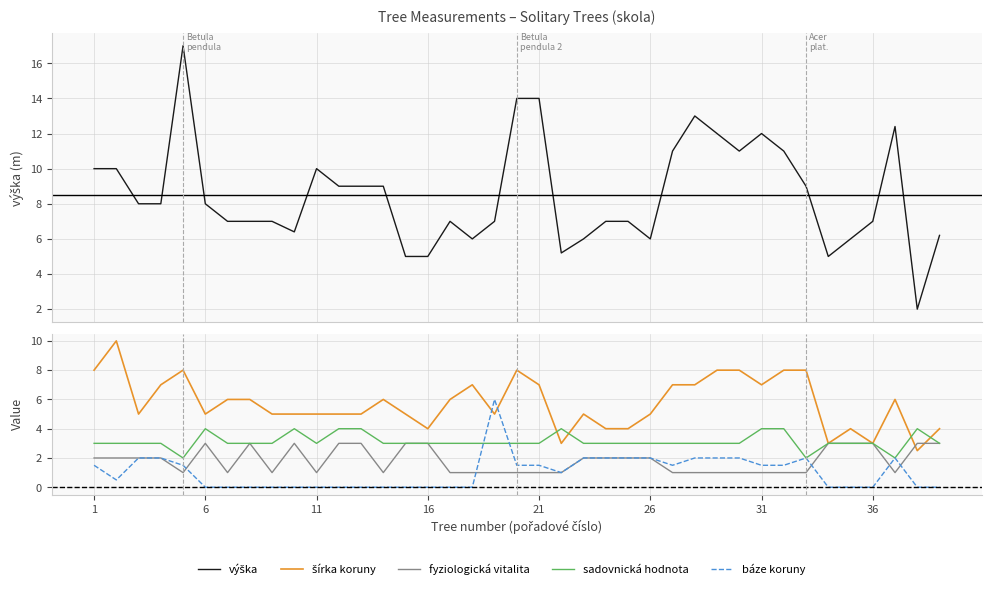

What is the total value across all series at 26?

18.0